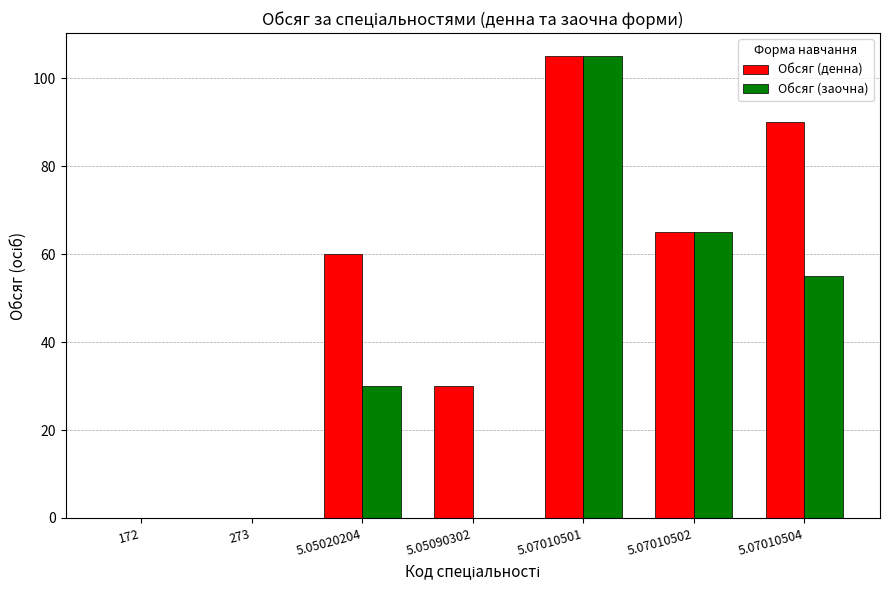

At which label is Обсяг (денна) closest to 52?

5.05020204